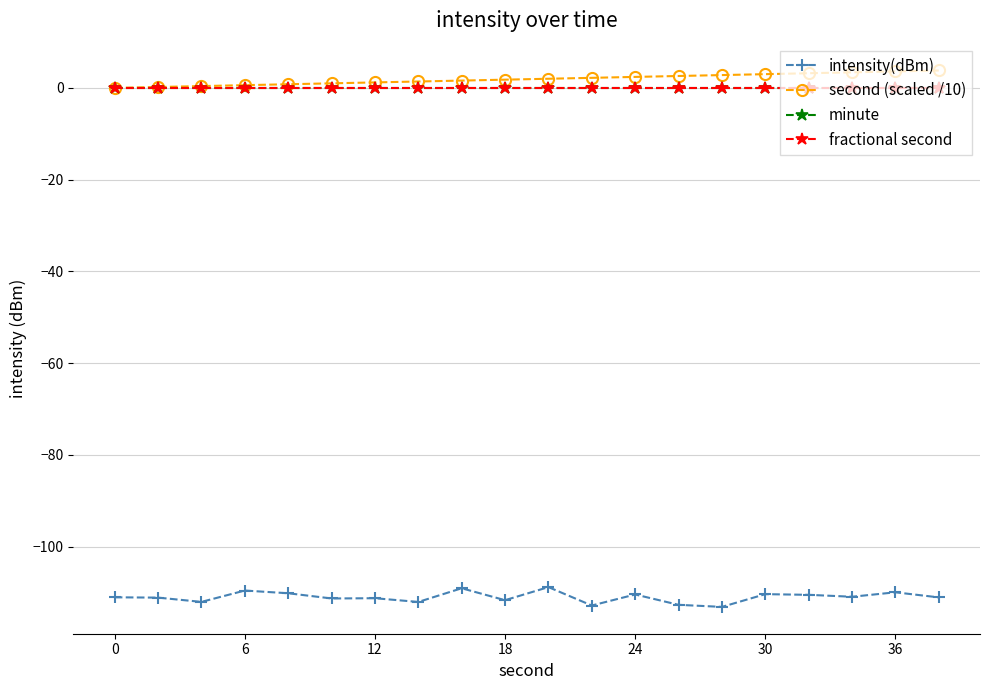

True or false: second (scaled /10) and fractional second intersect in this chart.

False